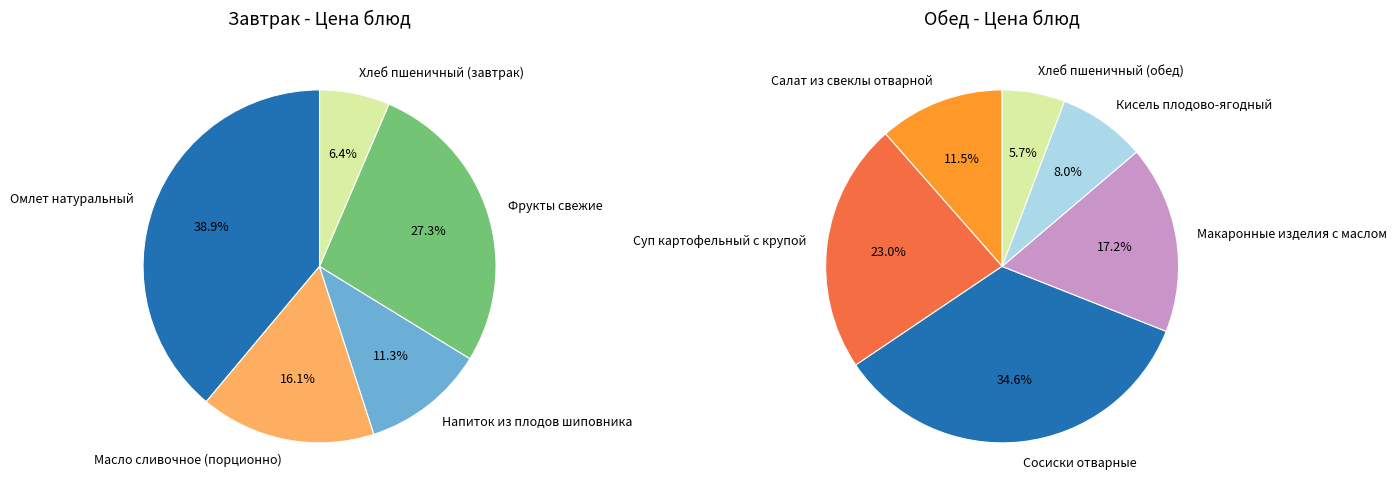

The Напиток из плодов шиповника slice represents 1% of the pie. True or false?

False